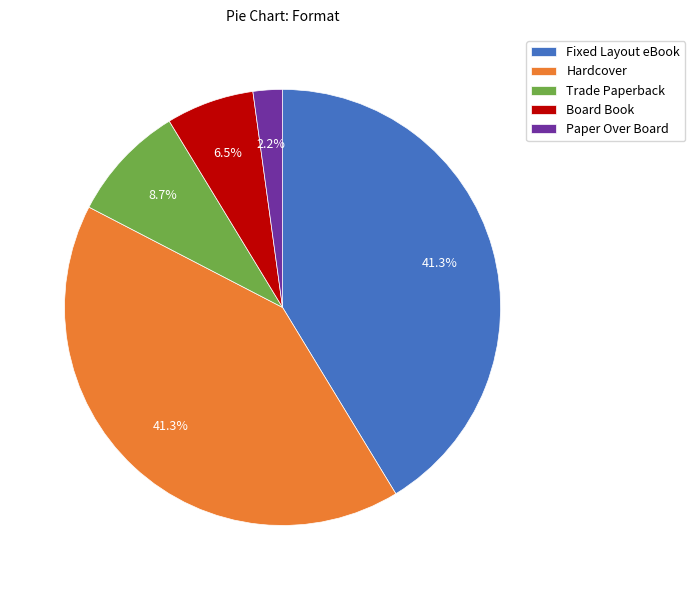

To the nearest percent, what portion does Trade Paperback represent?

9%